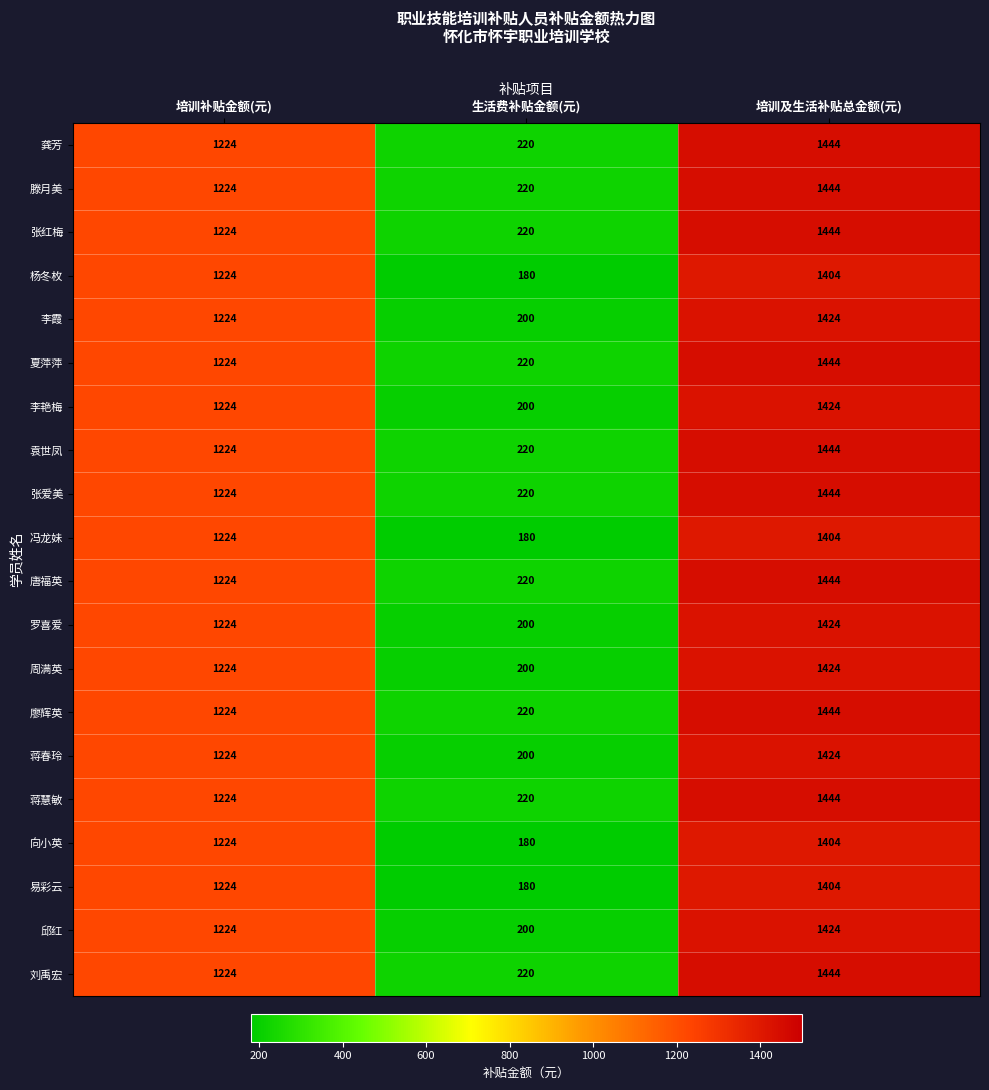

At which category is the sum across all series the highest?

培训及生活补贴总金额(元)